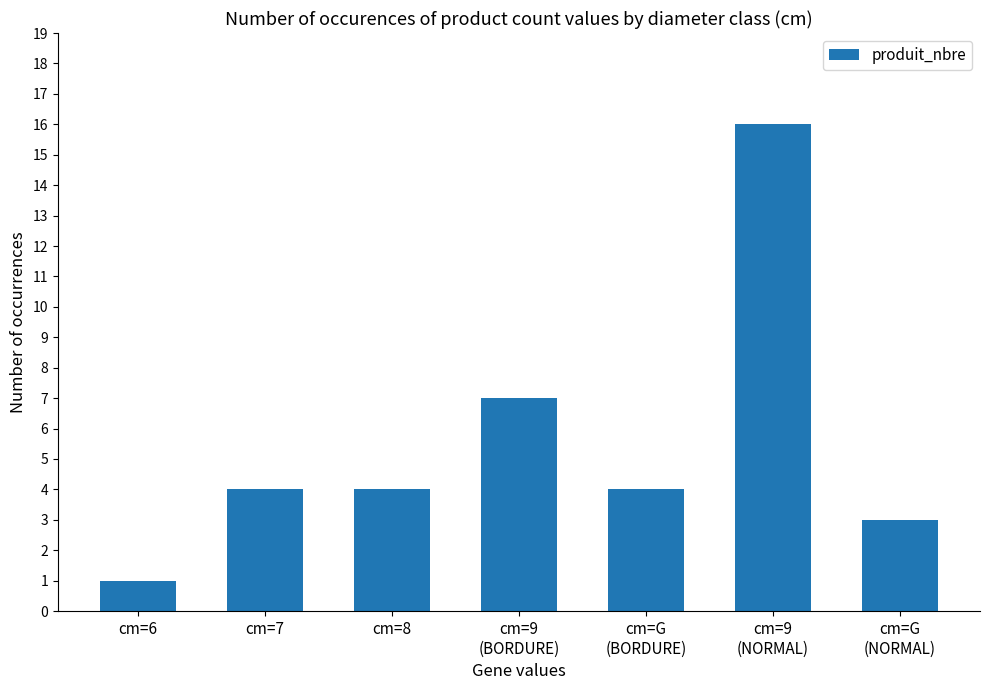

What is the difference between the maximum and minimum values?

15